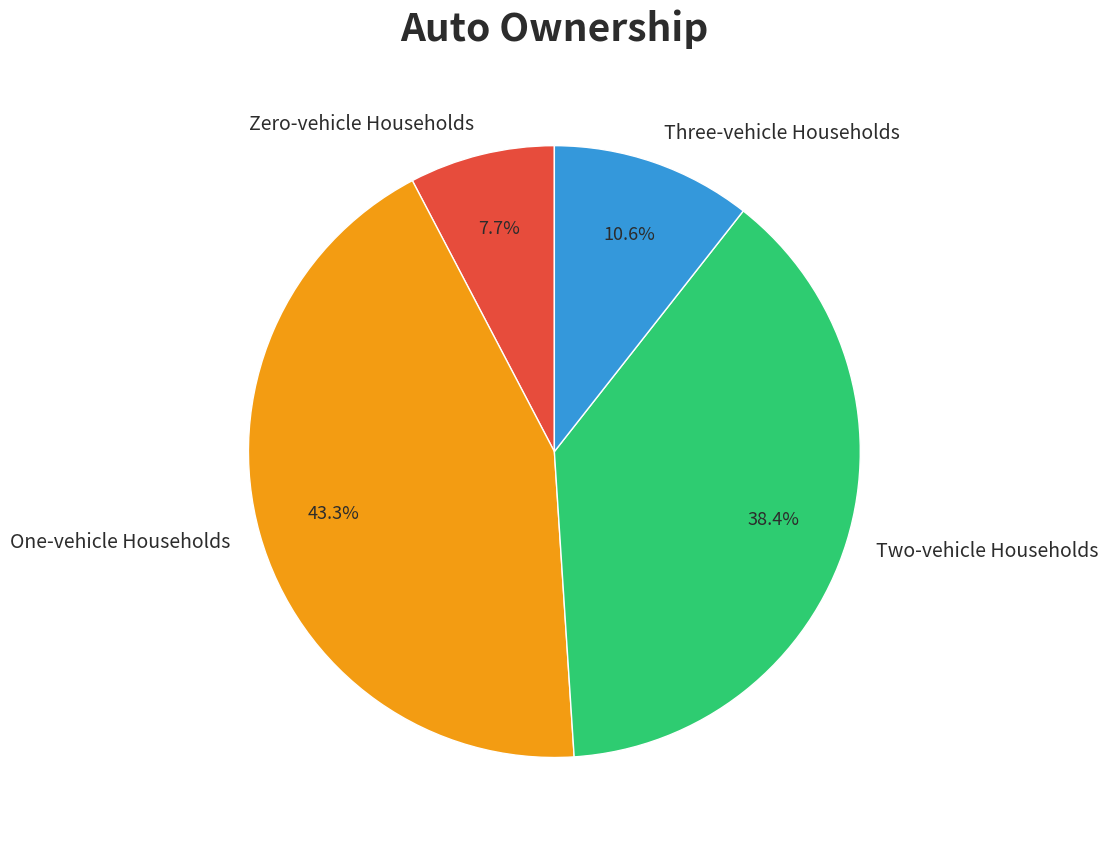

Is there a majority slice in this chart?

No